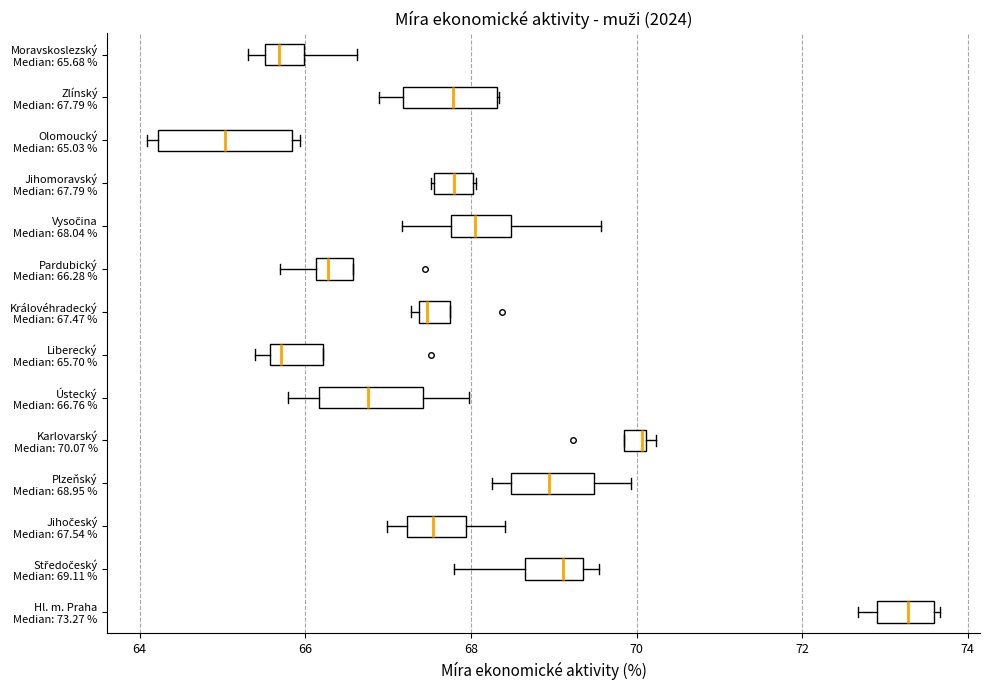

Where does the median line of the box for Hl. m. Praha Median: 73.27 % sit on the x-axis? The values are not printed on the chart, so give them approximately, as read against the axis.

73.2